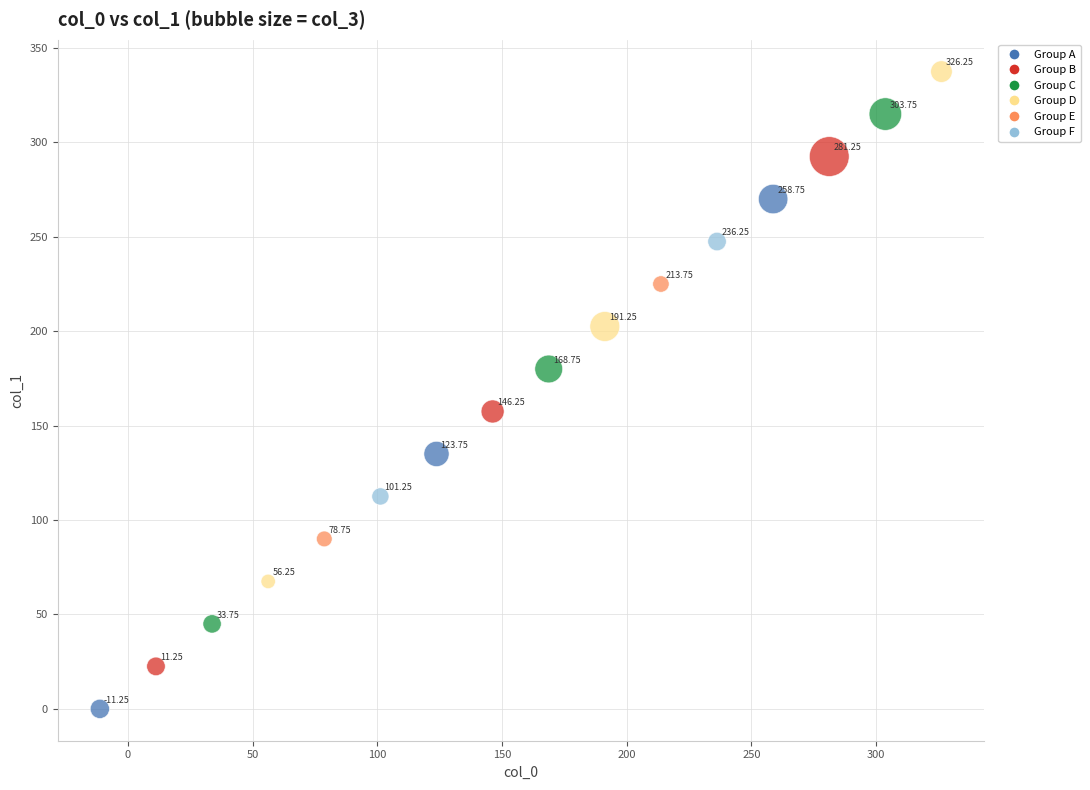

What is the range of Y values (max minus min)?

337.5